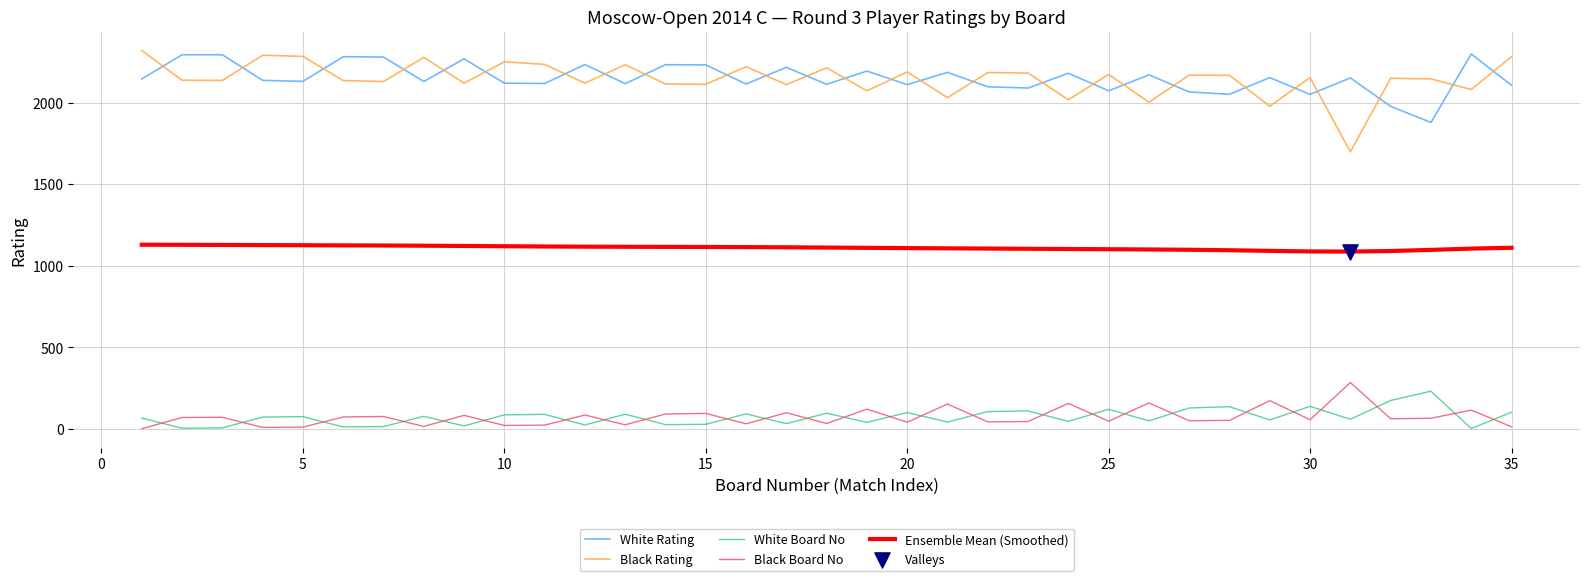

Which series has the widest spread of values?

Black Rating